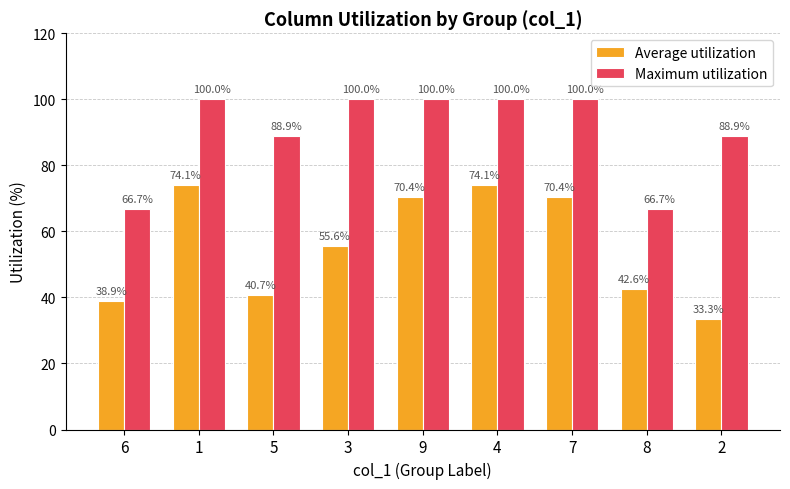

Reading left to right, extract all data points from this chart.

Average utilization: 38.9	74.1	40.7	55.6	70.4	74.1	70.4	42.6	33.3
Maximum utilization: 66.7	100.0	88.9	100.0	100.0	100.0	100.0	66.7	88.9